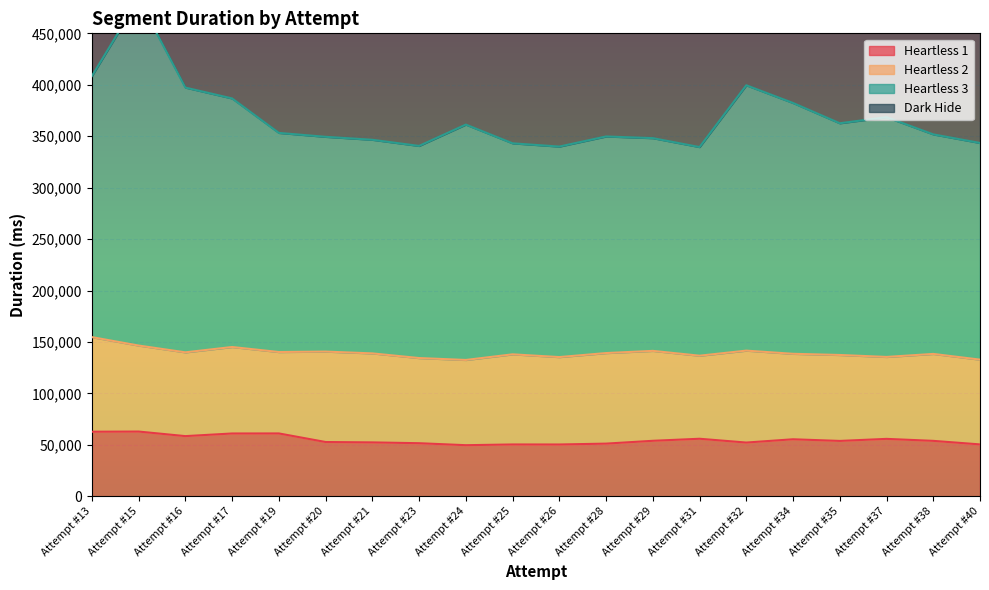

Which series has the widest spread of values?

Heartless 3